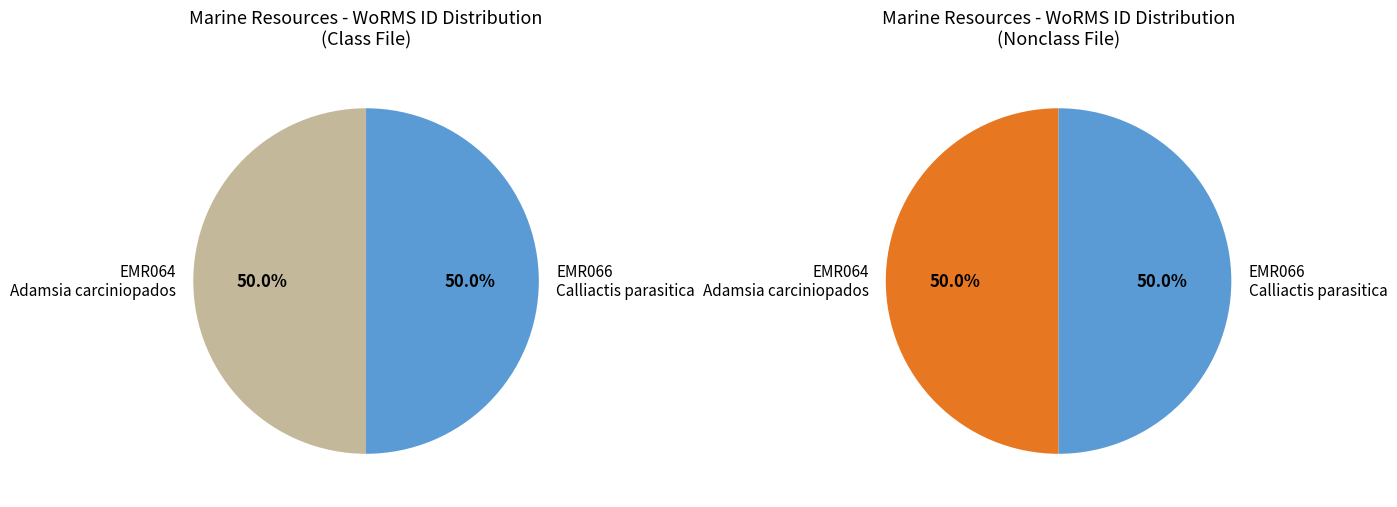

Which category has the smallest portion of the pie?

Adamsia carciniopados (EMR064)